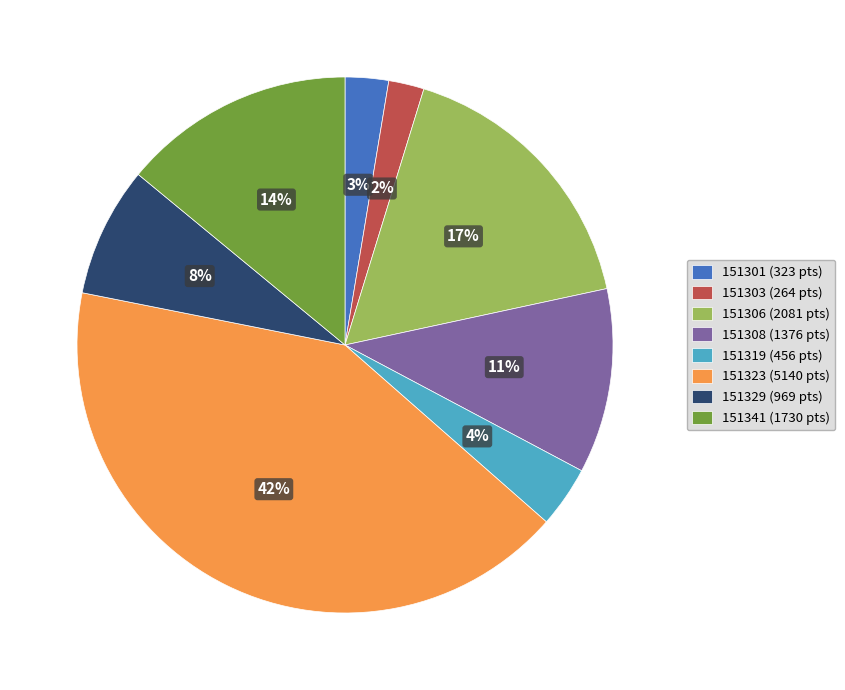

The 151341 slice represents 1% of the pie. True or false?

False